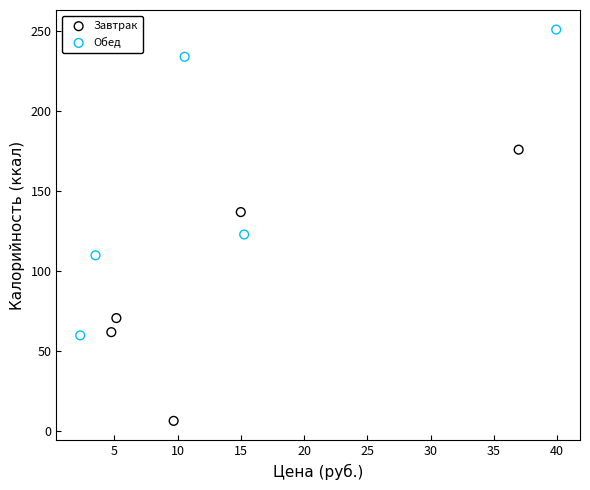

Which series reaches the minimum Y coordinate?

Завтрак